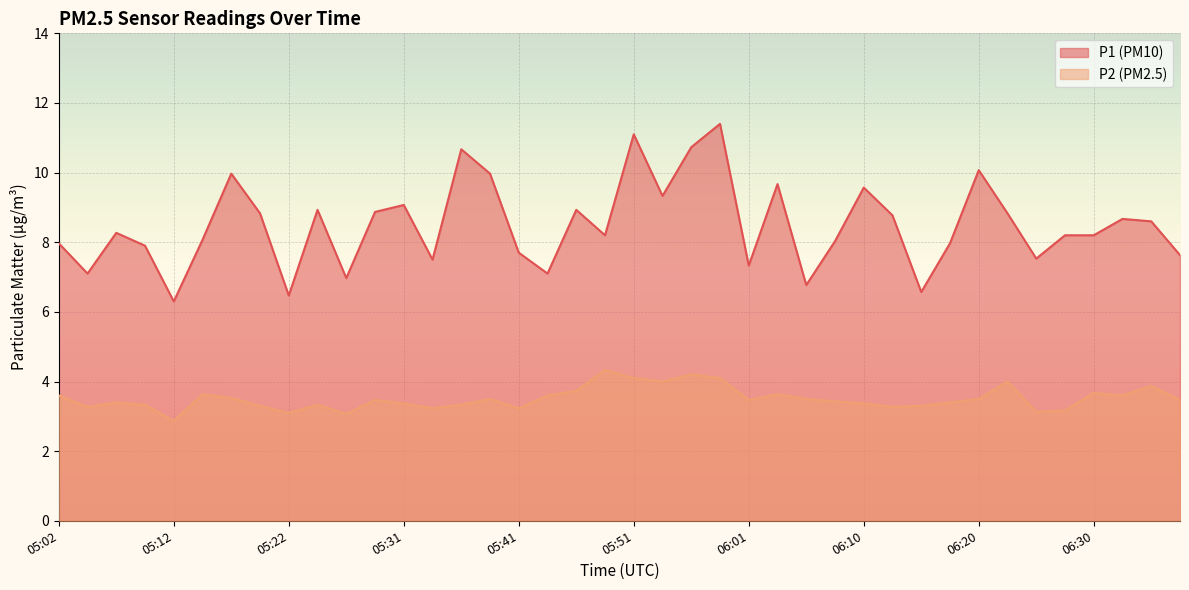

What is the sum of the P1 values at 06:22 and 06:37?

16.5